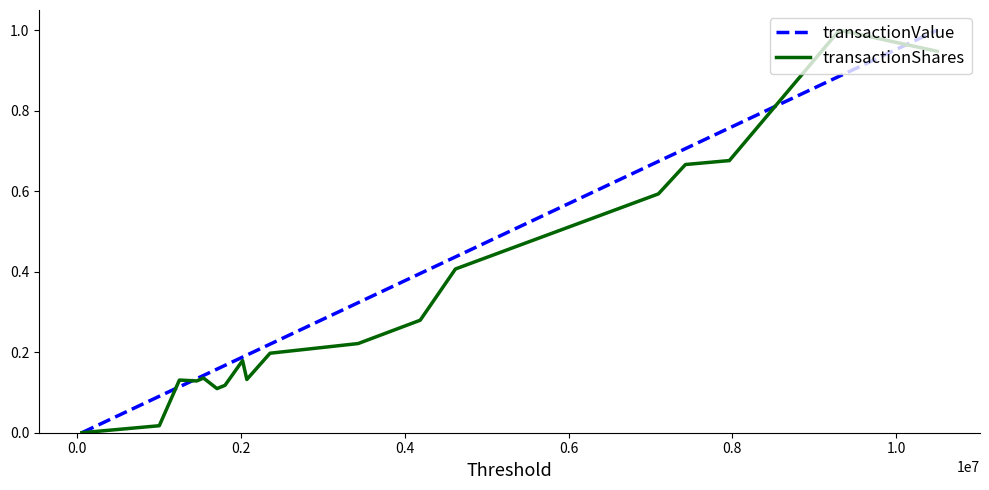

What is the value of the transactionValue point at the 4th from the left?

0.1